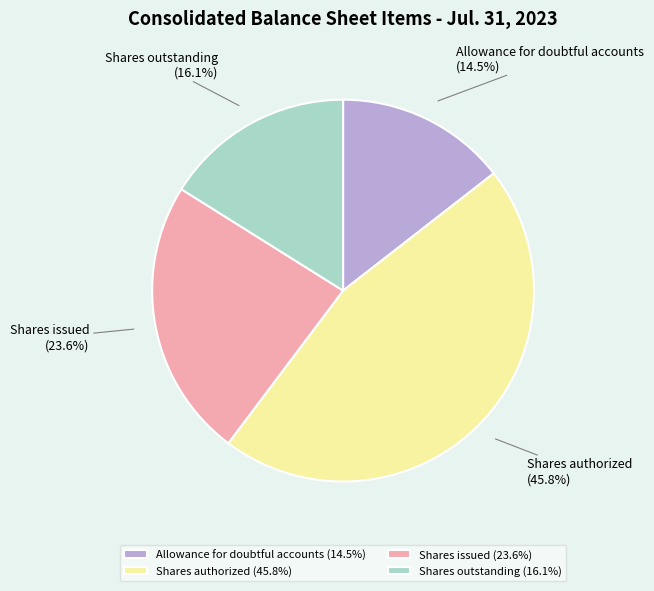

Which category has the smallest portion of the pie?

Allowance for doubtful accounts